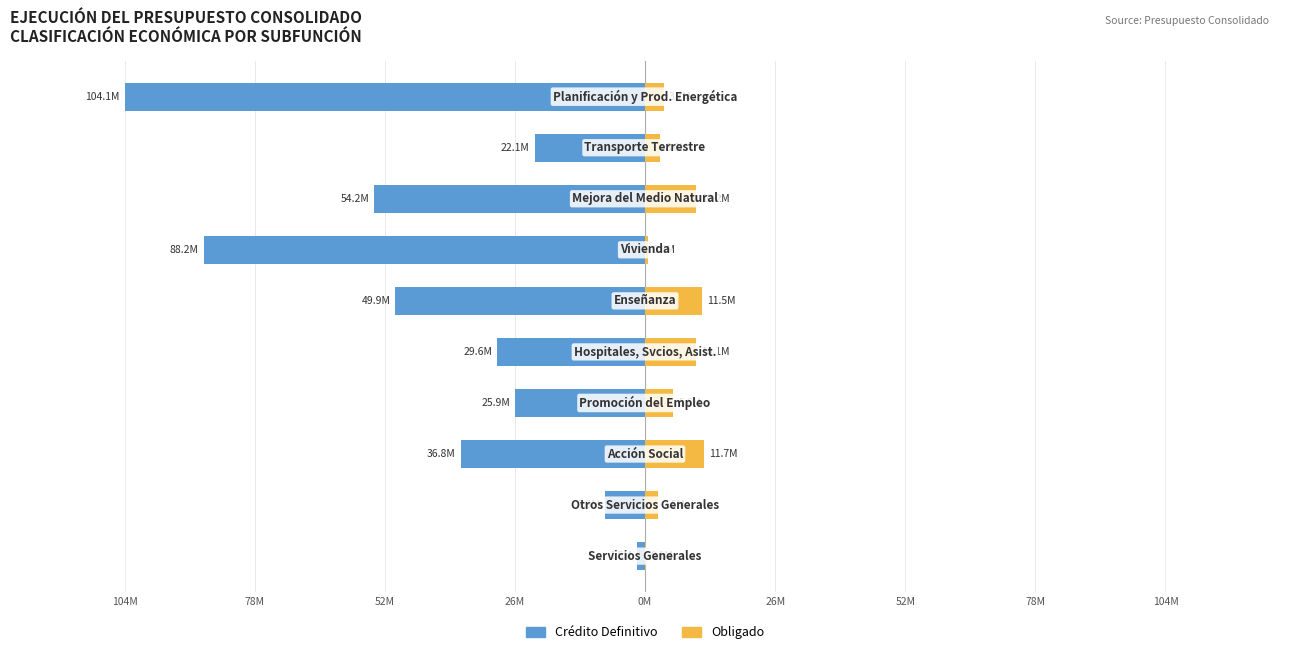

True or false: Obligado has a value of 9452477.4 at 26M.

False